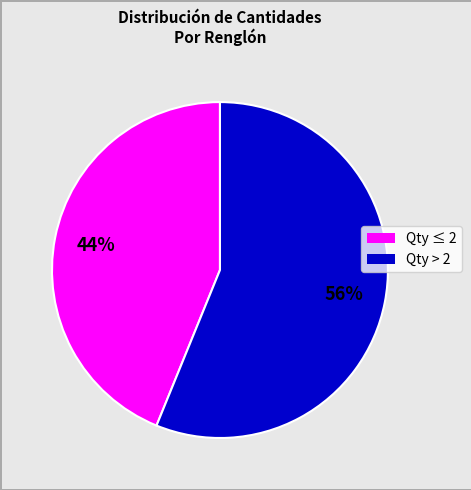

To the nearest percent, what is the difference between the largest and smallest slice percentages?

12%